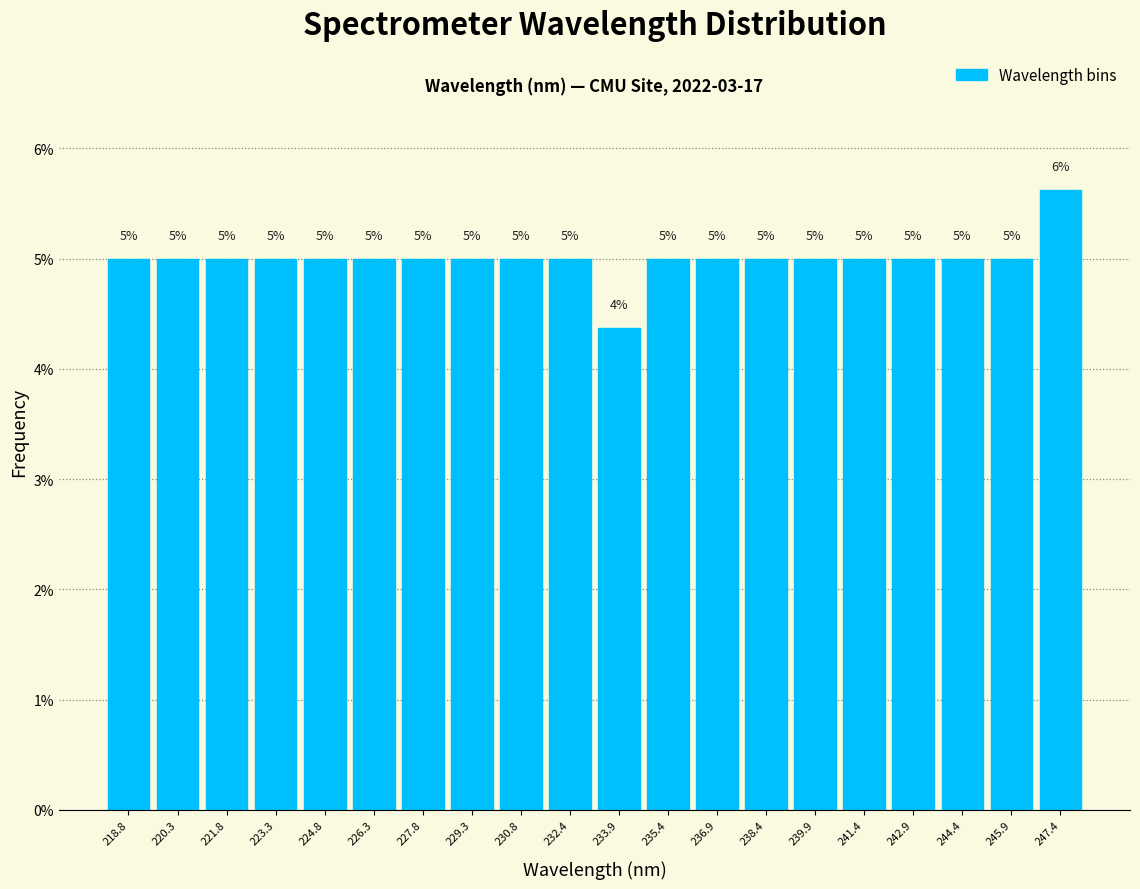

Which range on the x-axis has the tallest bar?

246.6 to 248.2